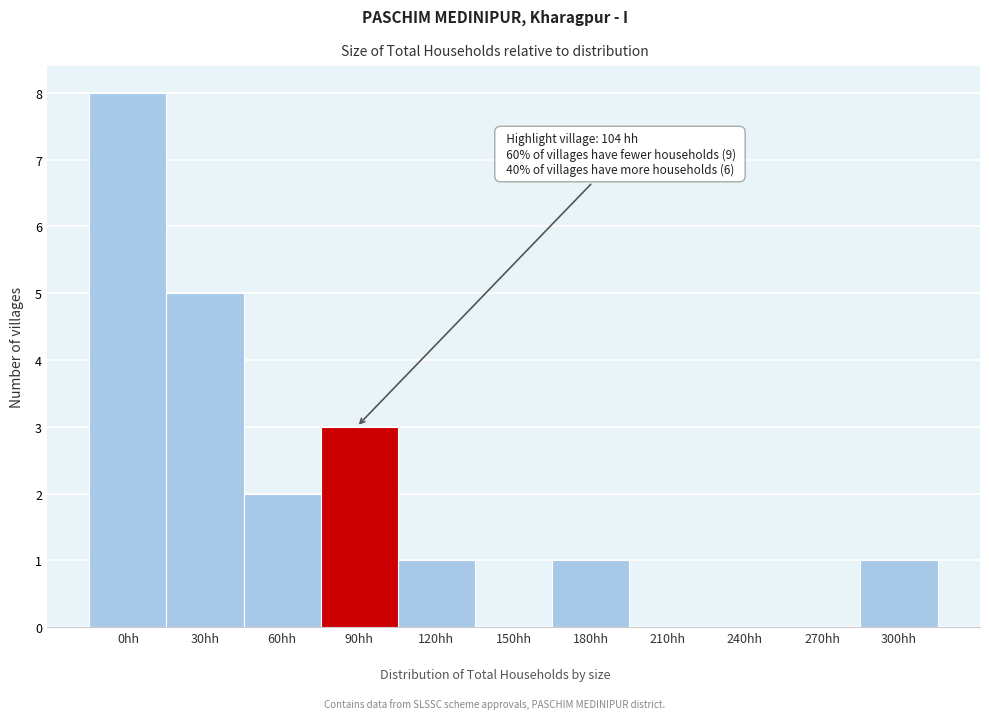

Reading right to left, list all the values displayed in this chart.

300hh=1	270hh=0	240hh=0	210hh=0	180hh=1	150hh=0	120hh=1	90hh=3	60hh=2	30hh=5	0hh=8